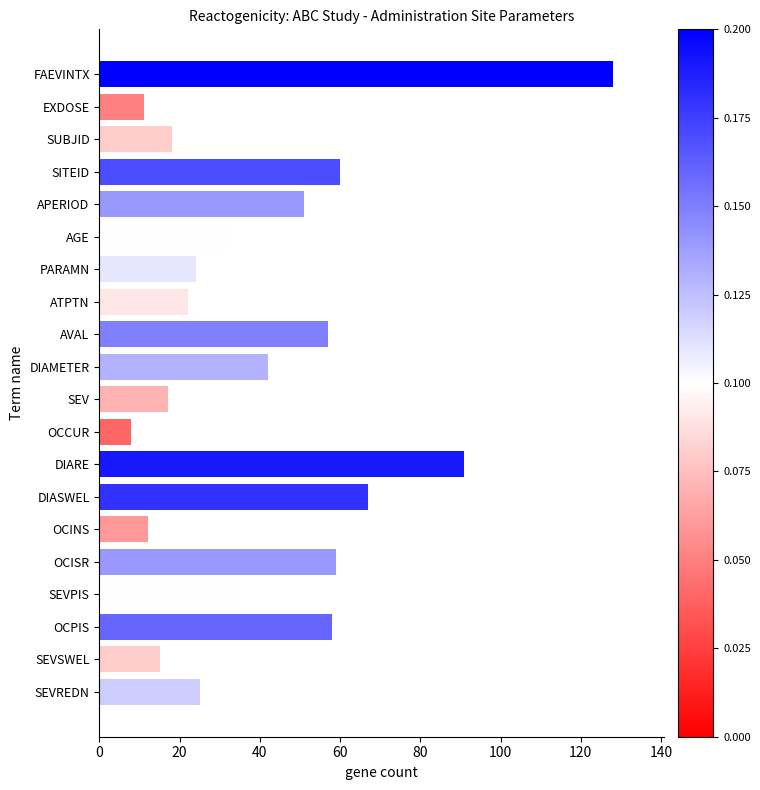

What is the greatest value displayed?

128